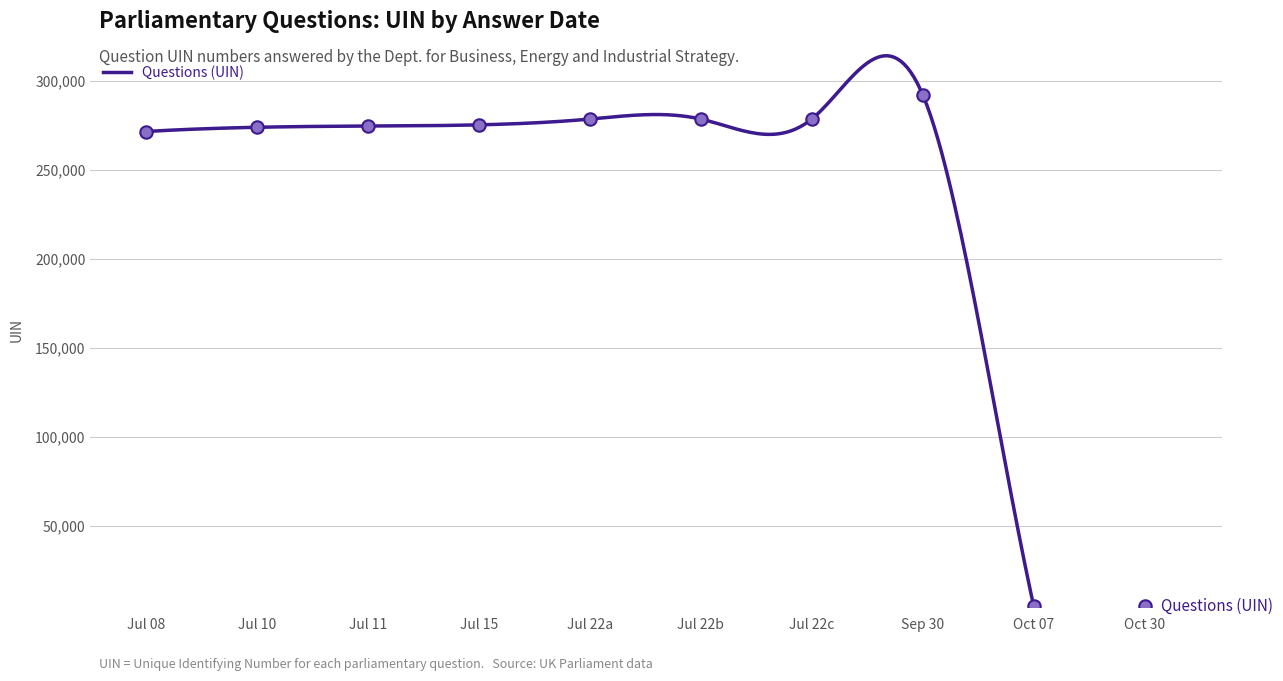

Approximately how many times larger is the value at 2019-07-10 compared to 2019-07-22?

1.0